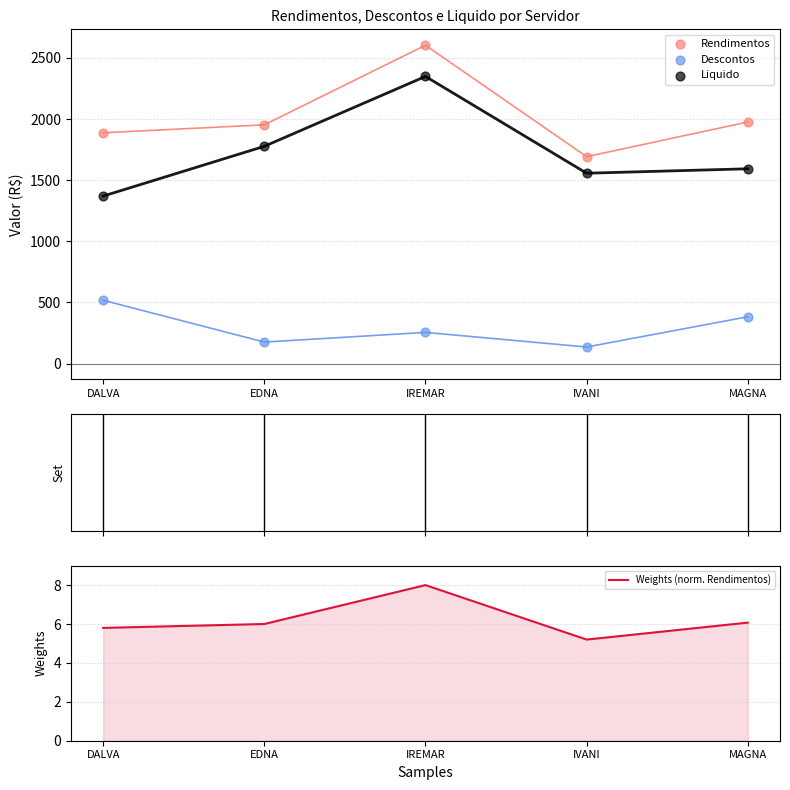

Which series contains the lowest Y value?

Weights (norm. Rendimentos)